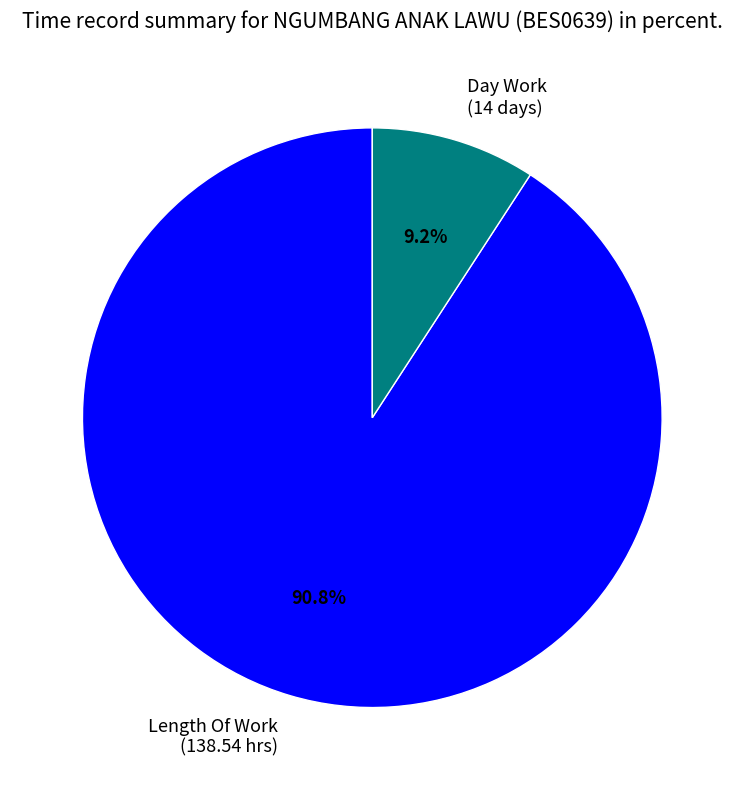

Does any single category account for the majority?

Yes